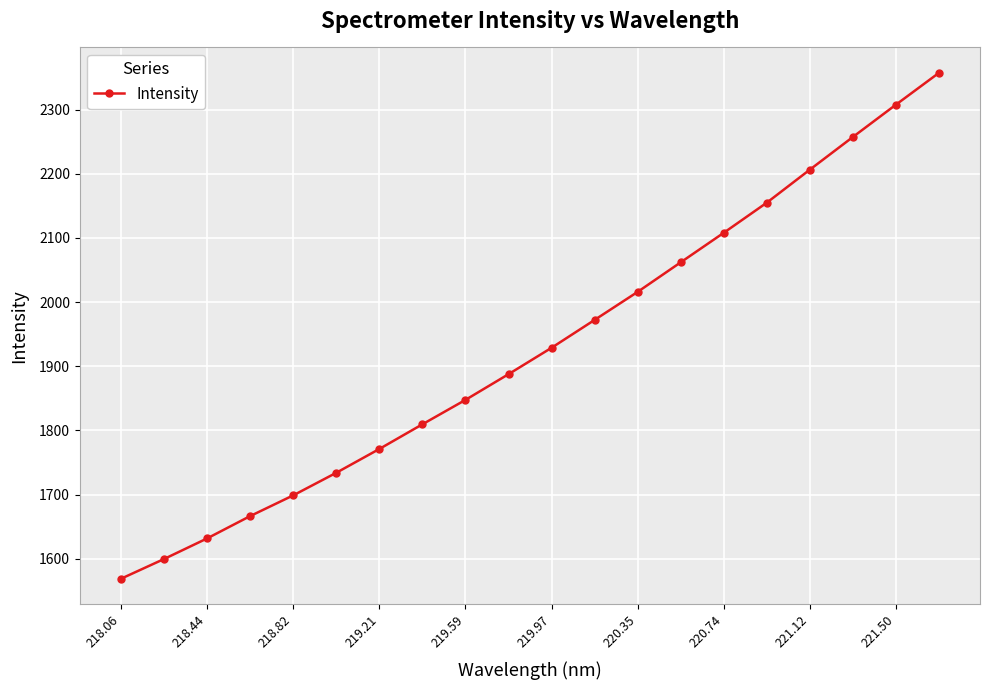

What is the value of the 4th point from the left?

1666.5